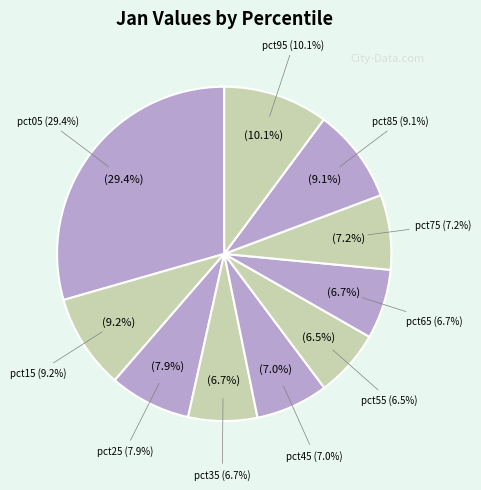

To the nearest percent, what is the average slice percentage?

10%